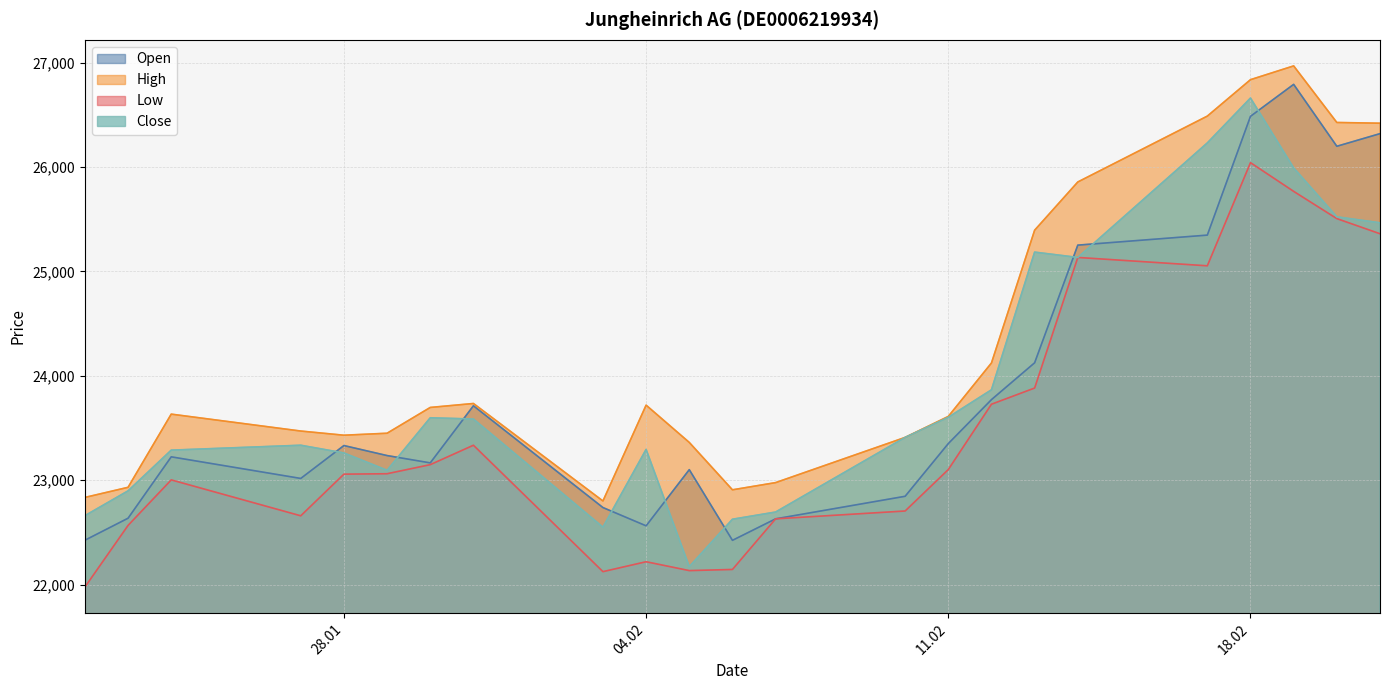

What is the difference between the highest and lowest values at 13.02.2025?

1512